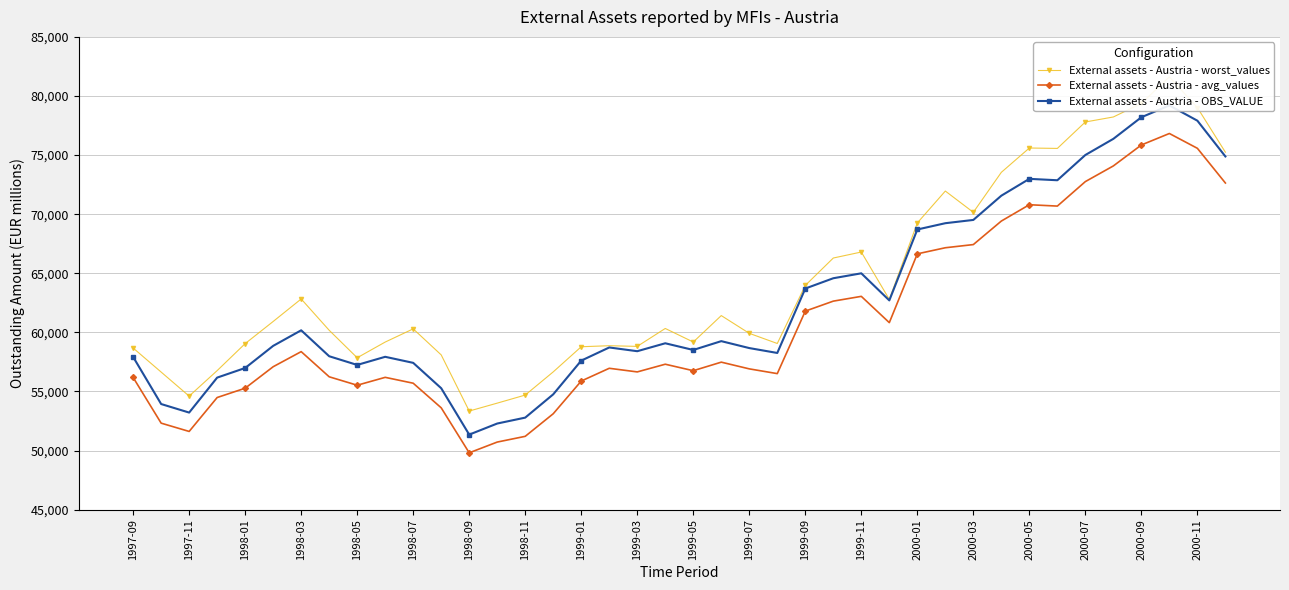

True or false: External assets - Austria - worst_values and External assets - Austria - OBS_VALUE cross at least once.

False